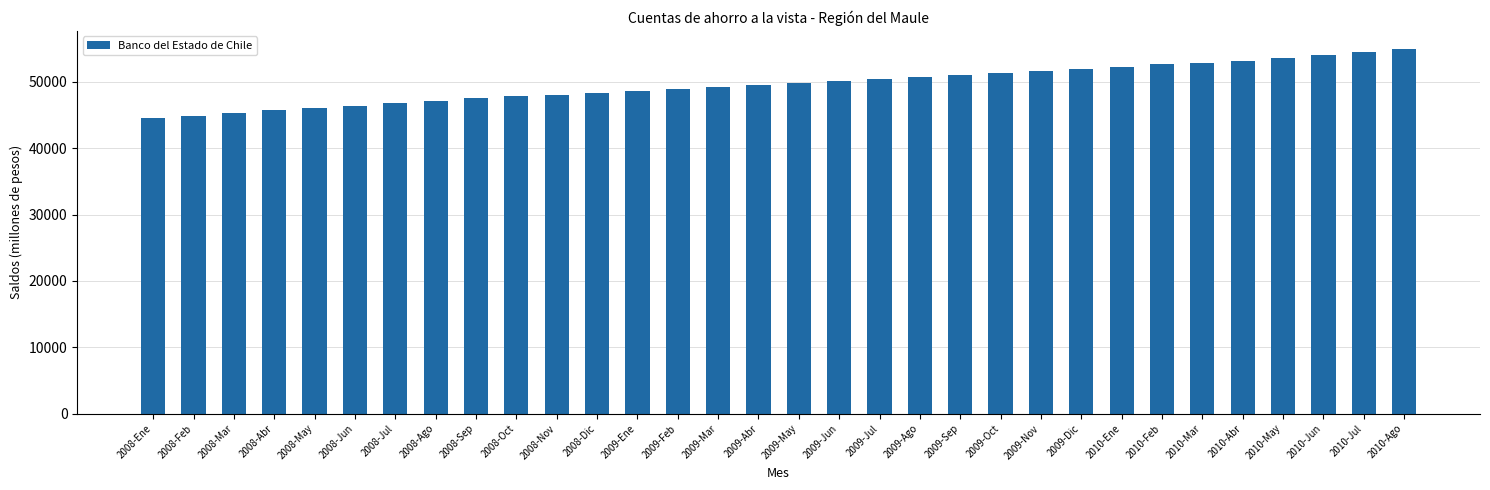

What is the label of the 23rd bar from the left?

2009-Nov